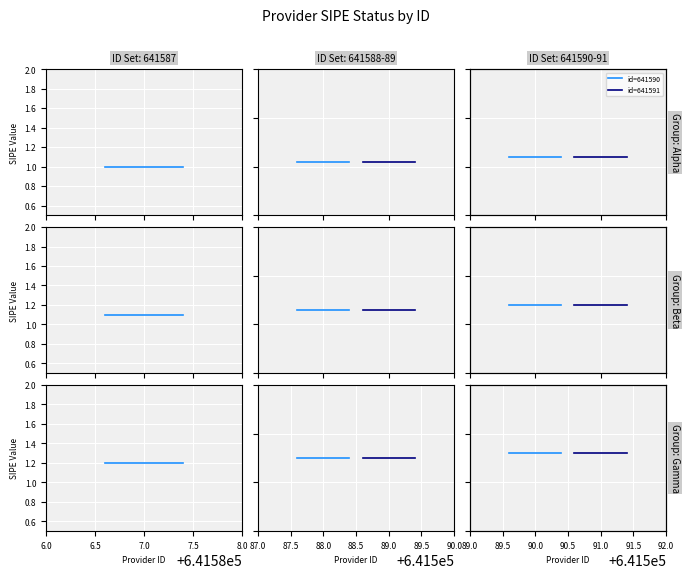

At how many categories does at least one series exceed 1?

10